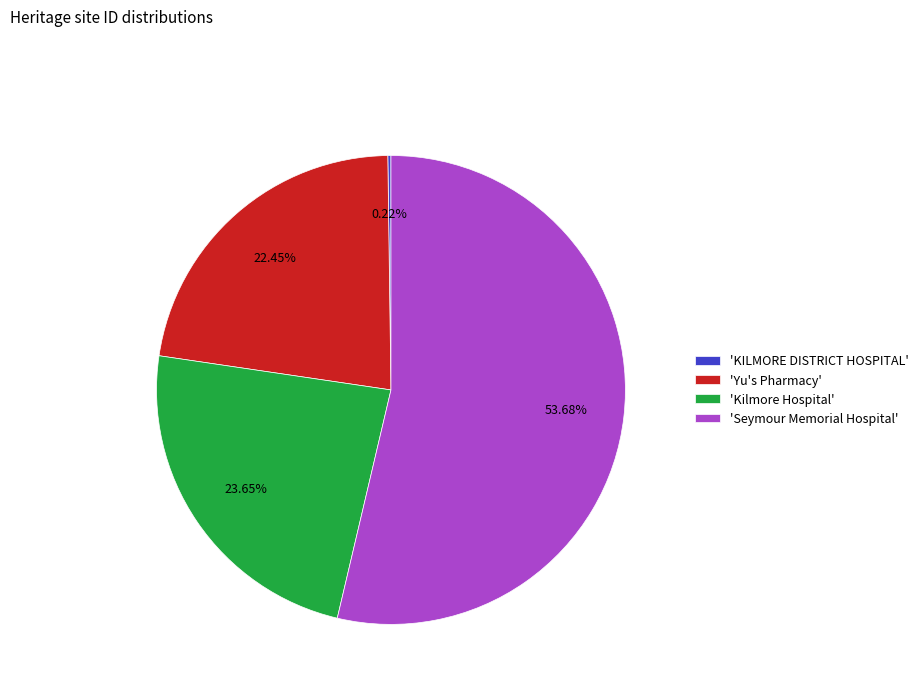

Does 'Yu's Pharmacy' represent more than half of the total?

No